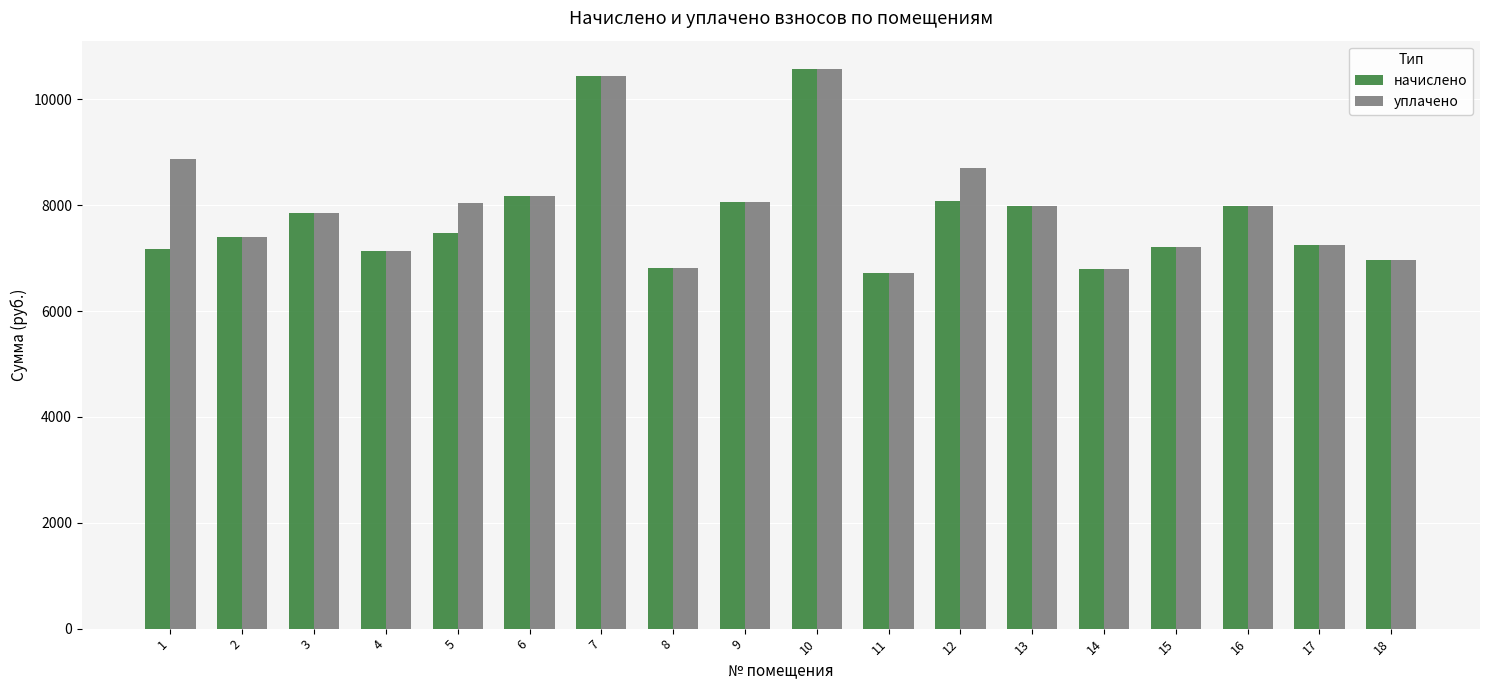

What is the difference between the начислено values at 13 and 7?

2467.7